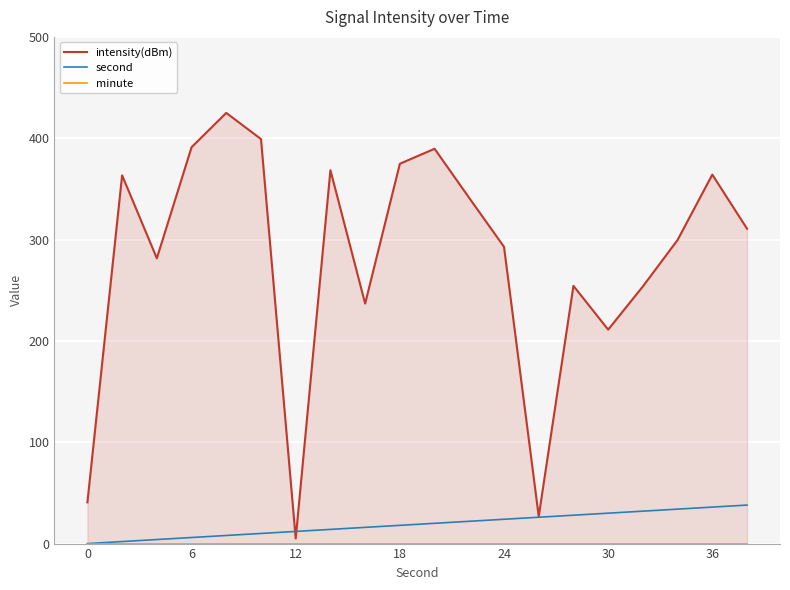

Which series has the largest range (max minus min)?

intensity(dBm)